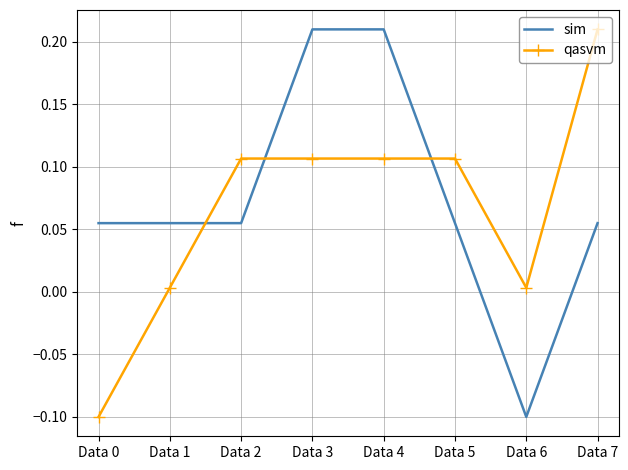

Between Data 4 and Data 7, which series saw the biggest shift?

sim